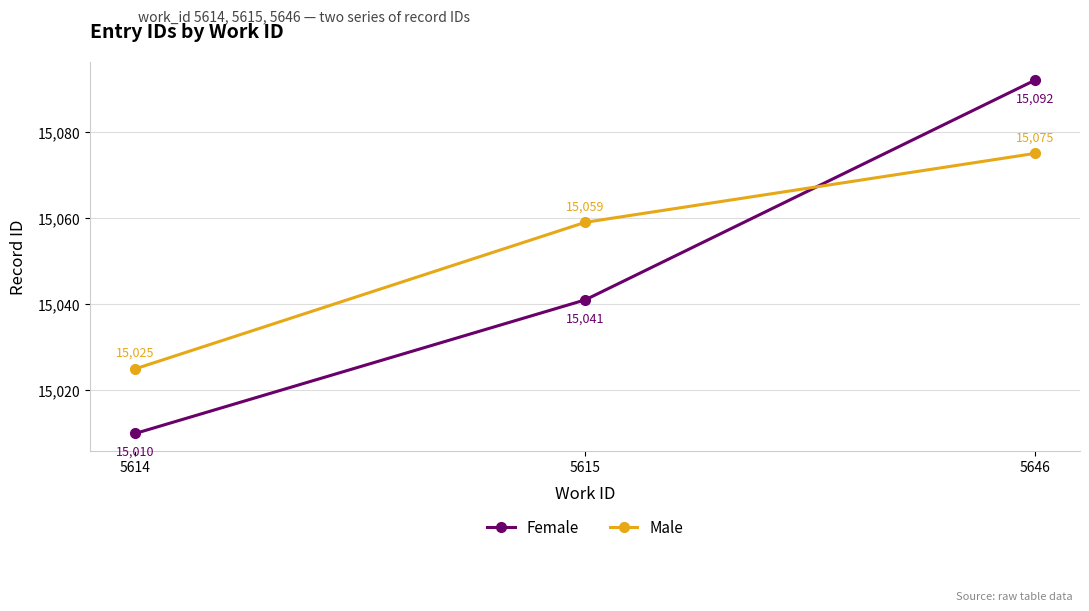

How many lines are shown in the chart?

2